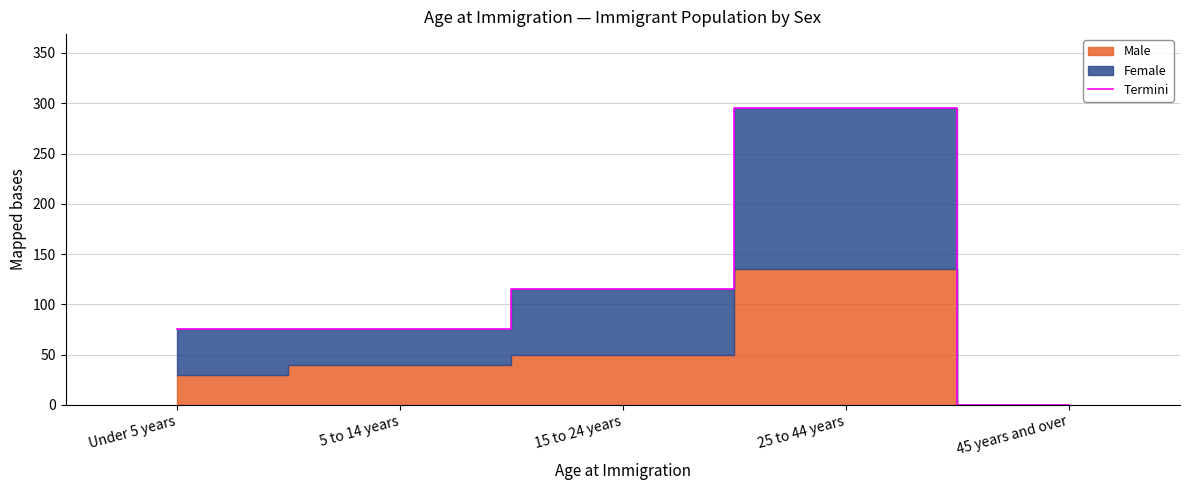

The value at 15 to 24 years is 115. True or false?

True